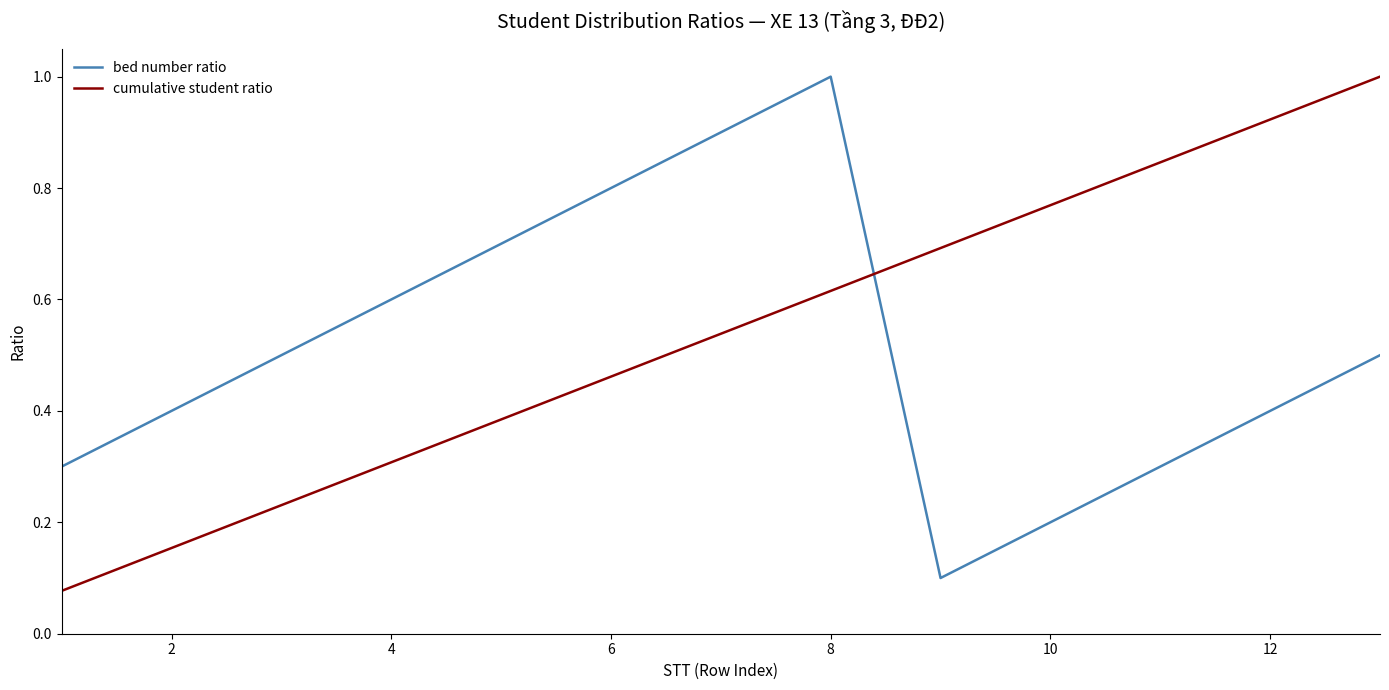

What is the sum of all bed number ratio values?

6.7